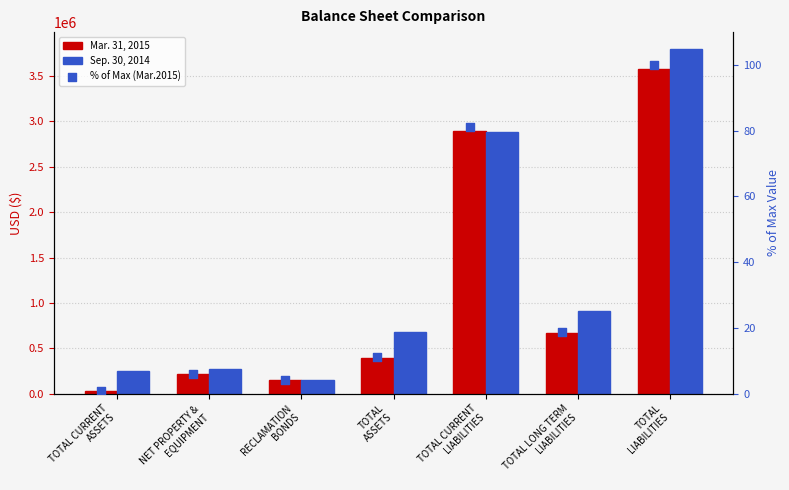

Is the value of Sep. 30, 2014 at TOTAL CURRENT
LIABILITIES greater than the value of Mar. 31, 2015 at TOTAL
ASSETS?

Yes